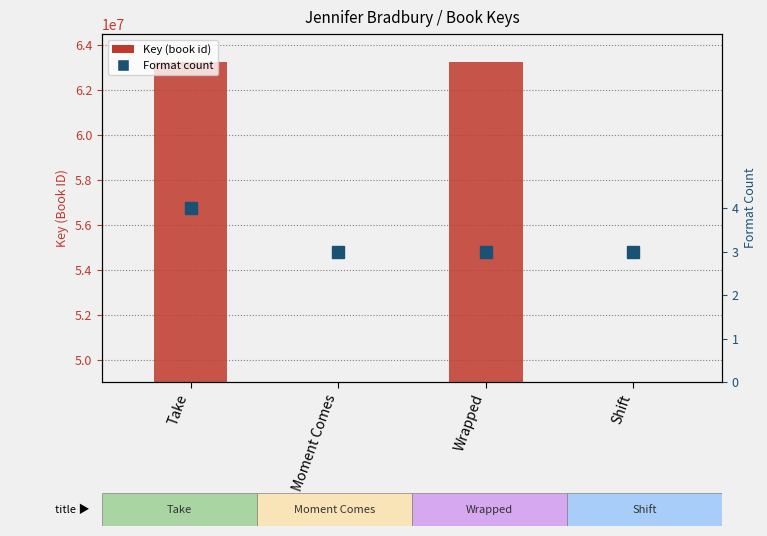

At which label does Key (unique book id) reach its minimum?

Shift